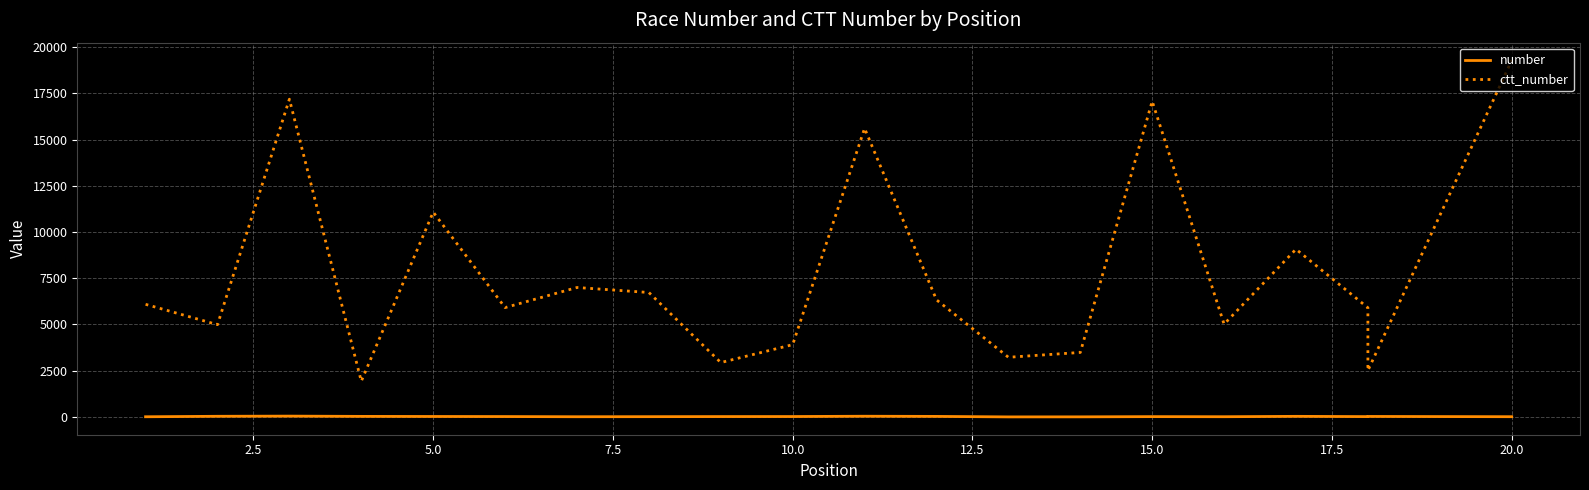

List the series in order of their overall mean, lowest first.

number, ctt_number